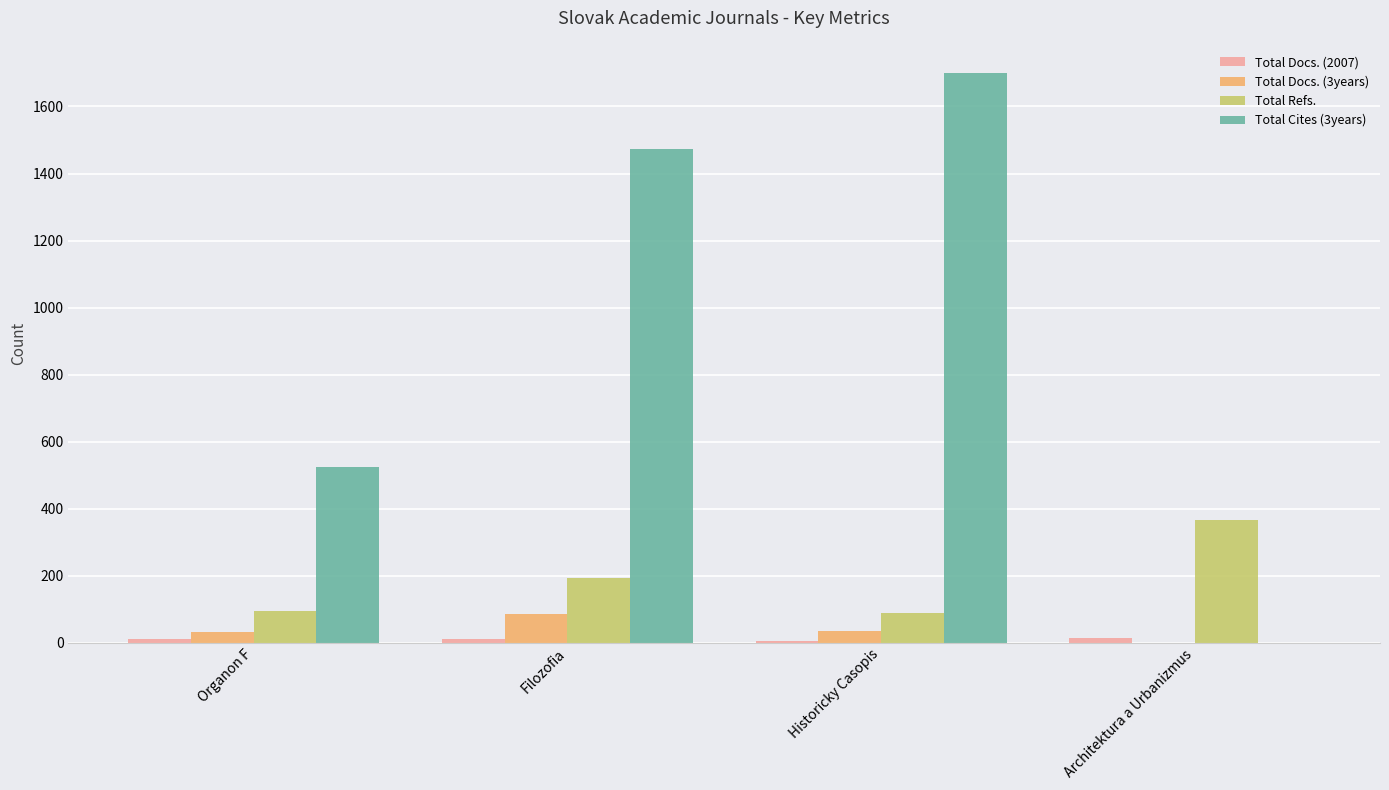

Is it true that Total Cites (3years) equals 525 at Organon F?

True